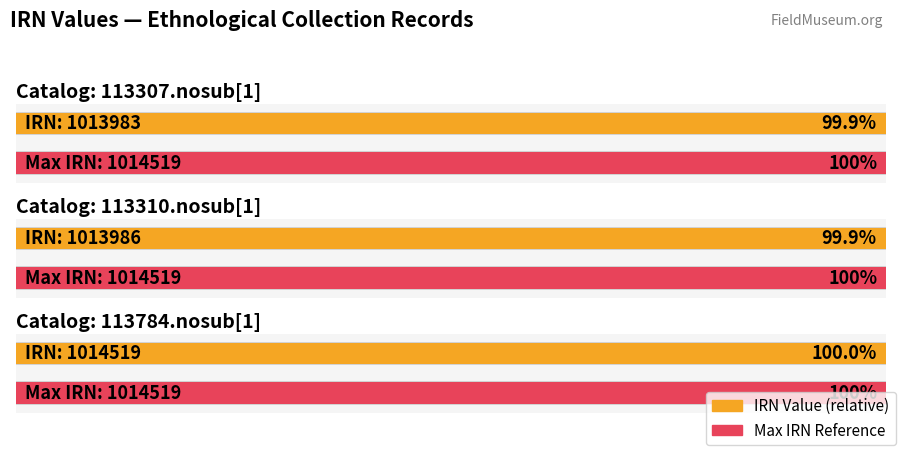

What is the label of the 1st bar from the left?

113307.nosub[1]